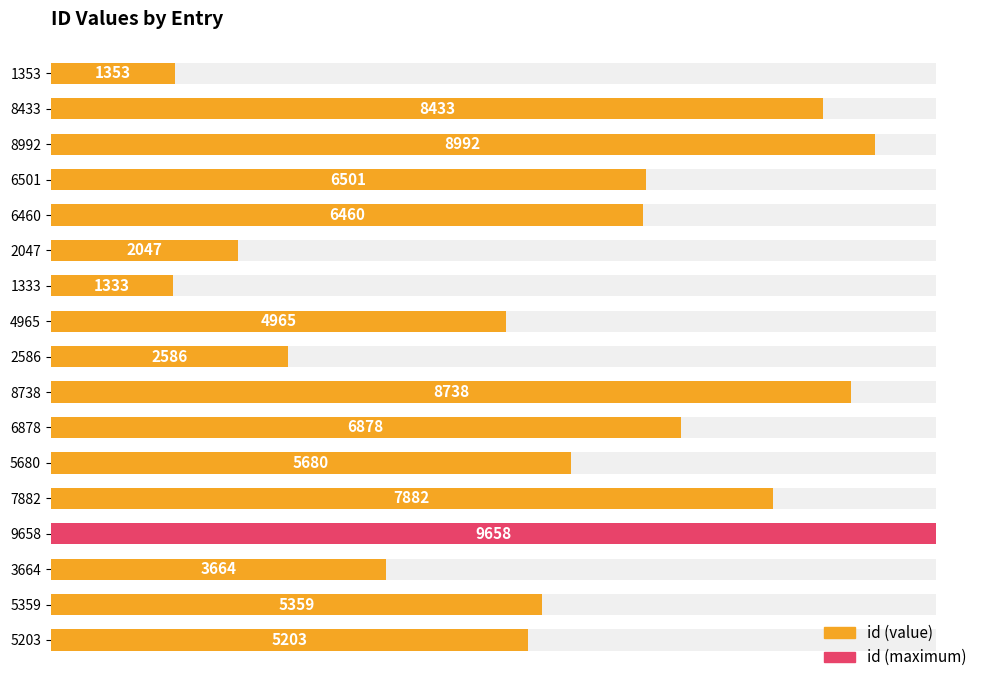

Where is the data nearest to the value 5495?

5359